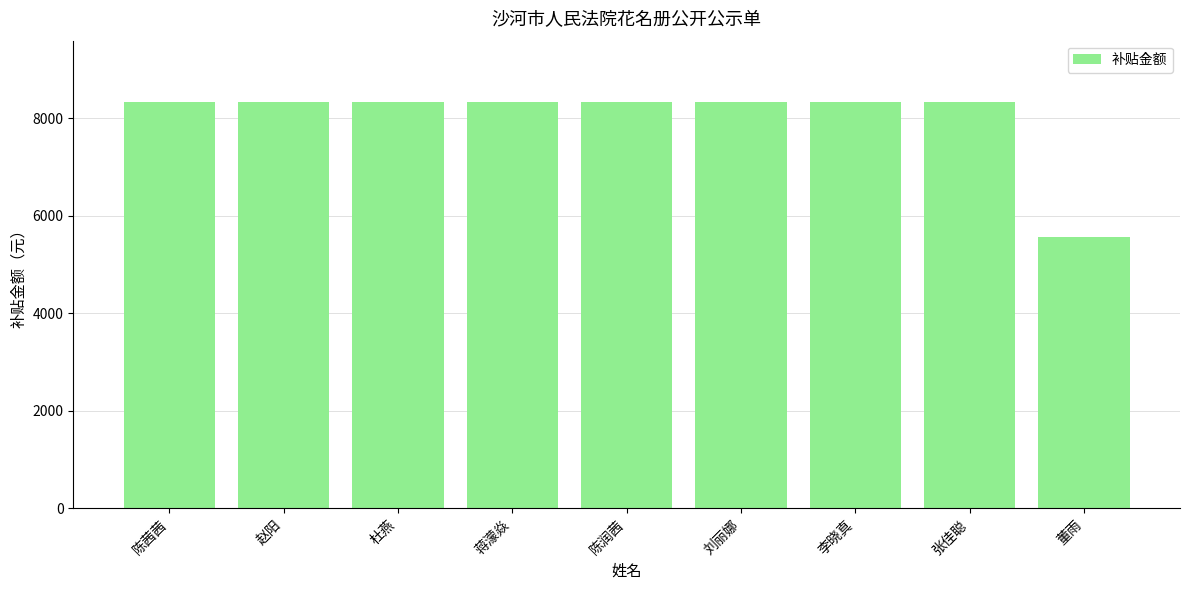

What is the label of the 8th bar from the left?

张佳聪